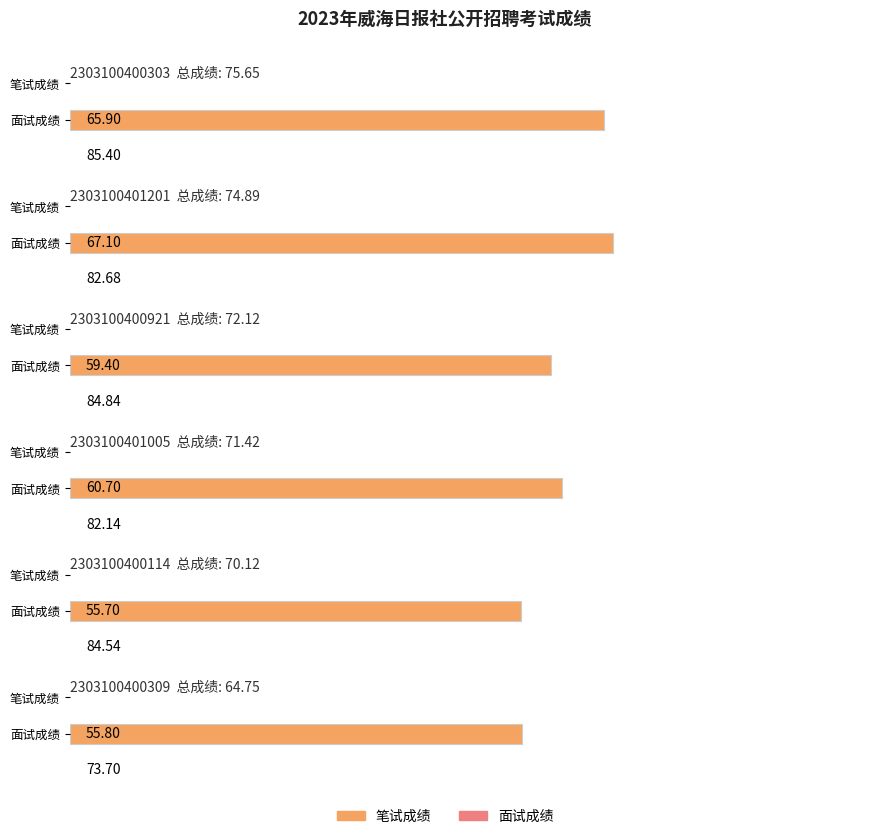

At which category does the chart reach its peak across all series?

2303100400303